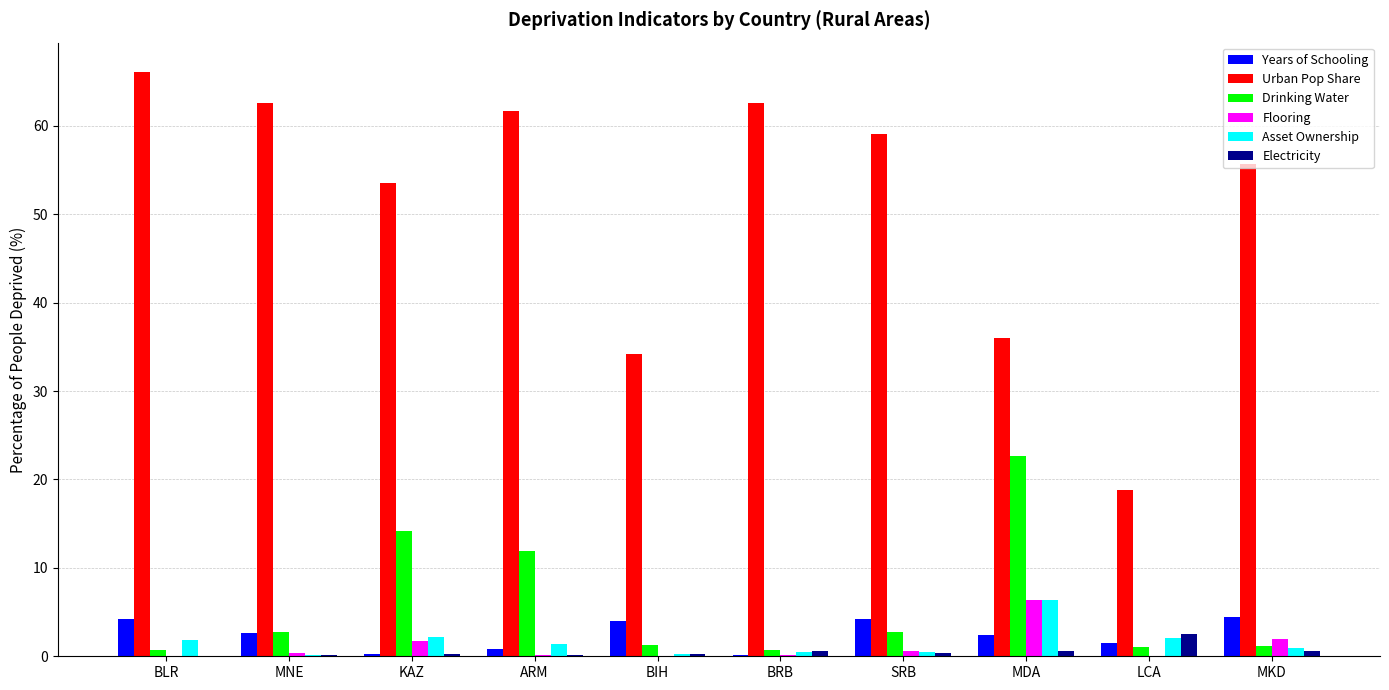

The value of Urban Pop Share at SRB is 36.0. True or false?

False